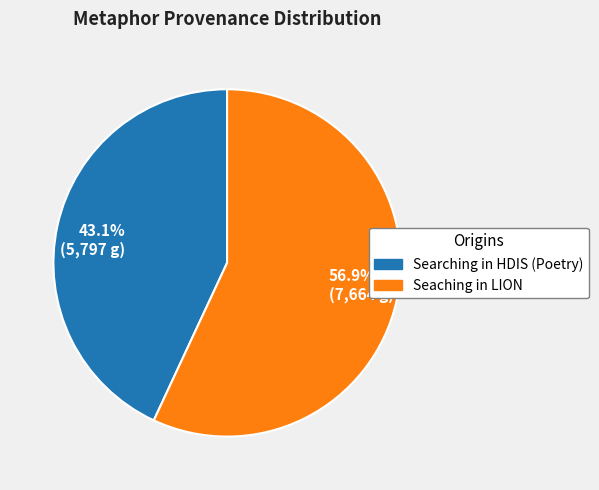

What is the smallest slice in the pie chart?

43.1% (5,797 g)